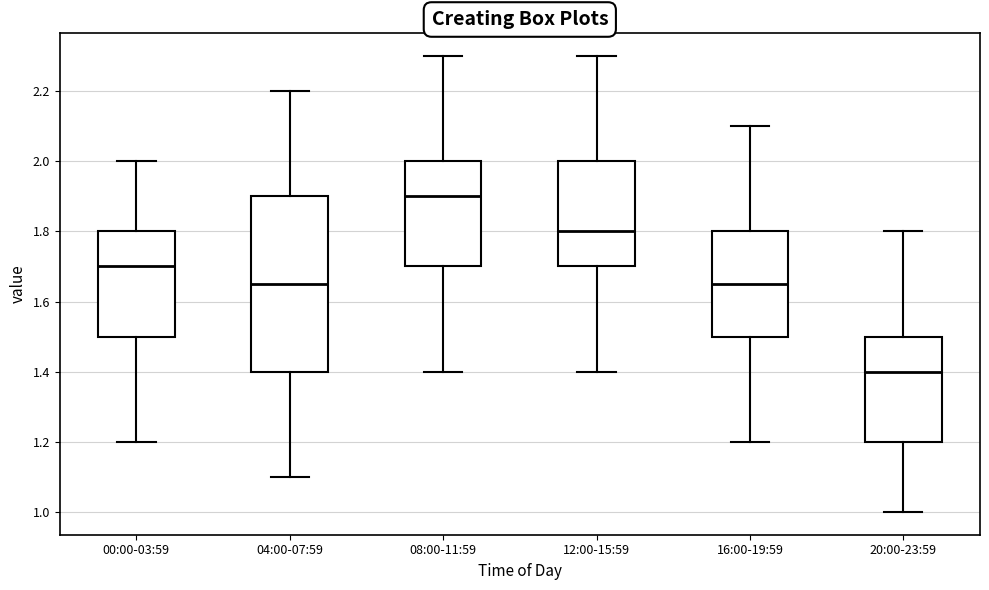

Which box's median line is the lowest?

20:00-23:59